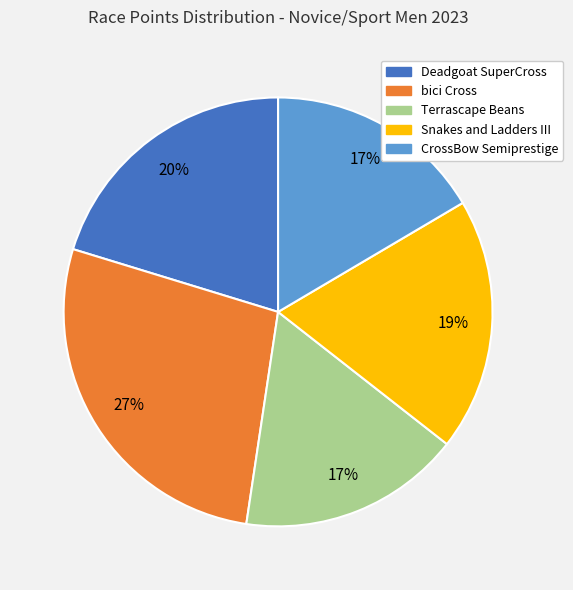

To the nearest percent, what is the average slice percentage?

20%